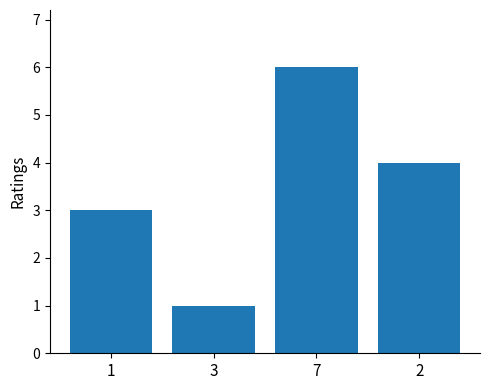

What is the value of the 1st bar from the left?

3